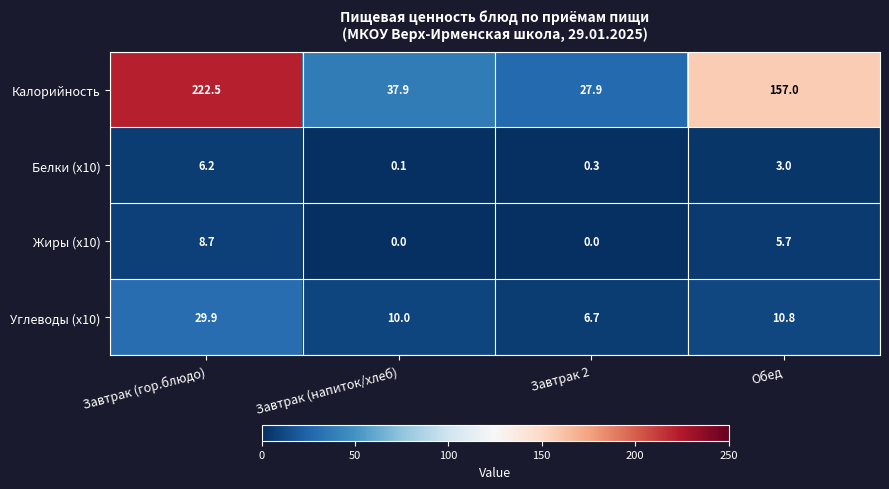

Is the value of Калорийность at Завтрак (гор.блюдо) greater than the value of Углеводы (x10) at Обед?

Yes